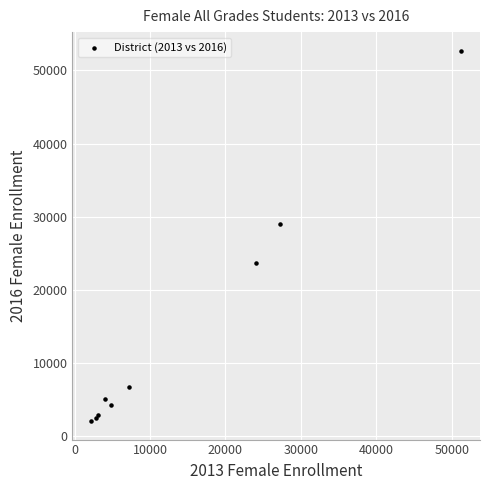

What Y value in the scatter plot is closest to 27386?

29001